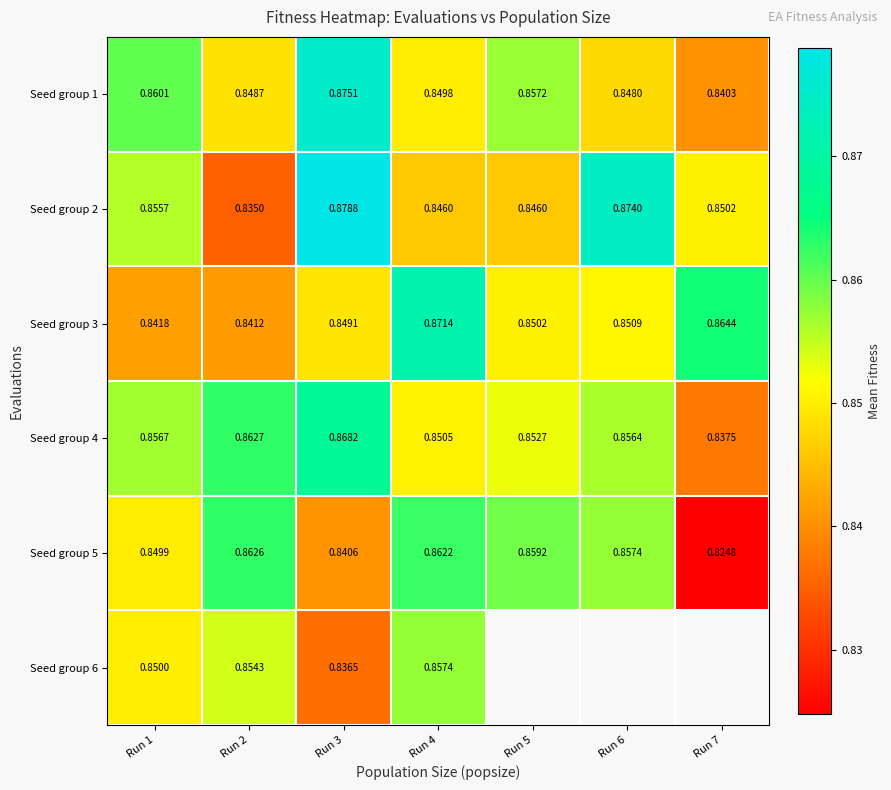

Is the value of Seed group 4 at Run 2 greater than the value of Seed group 1 at Run 4?

Yes